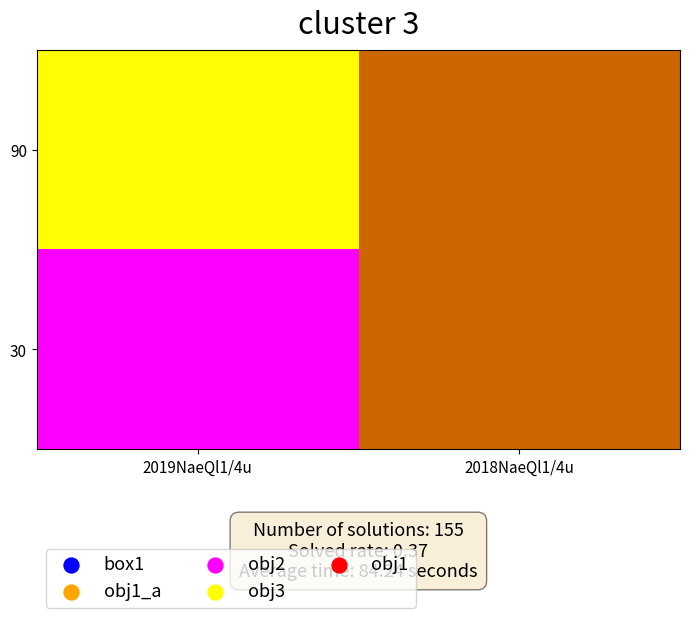

Reading left to right, what are all the values shown in this chart?

90: 2019NaeQl1/4u=150.0	2018NaeQl1/4u=0.1
30: 2019NaeQl1/4u=200.0	2018NaeQl1/4u=1.0